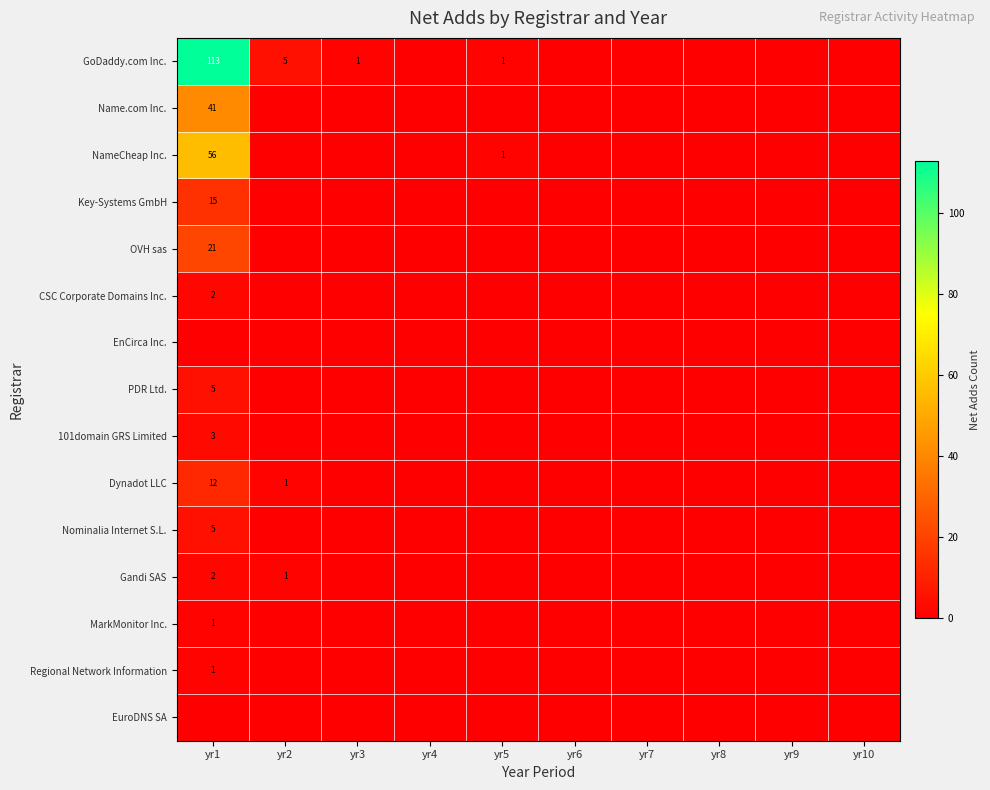

What is the difference between the highest and lowest values at yr5?

1